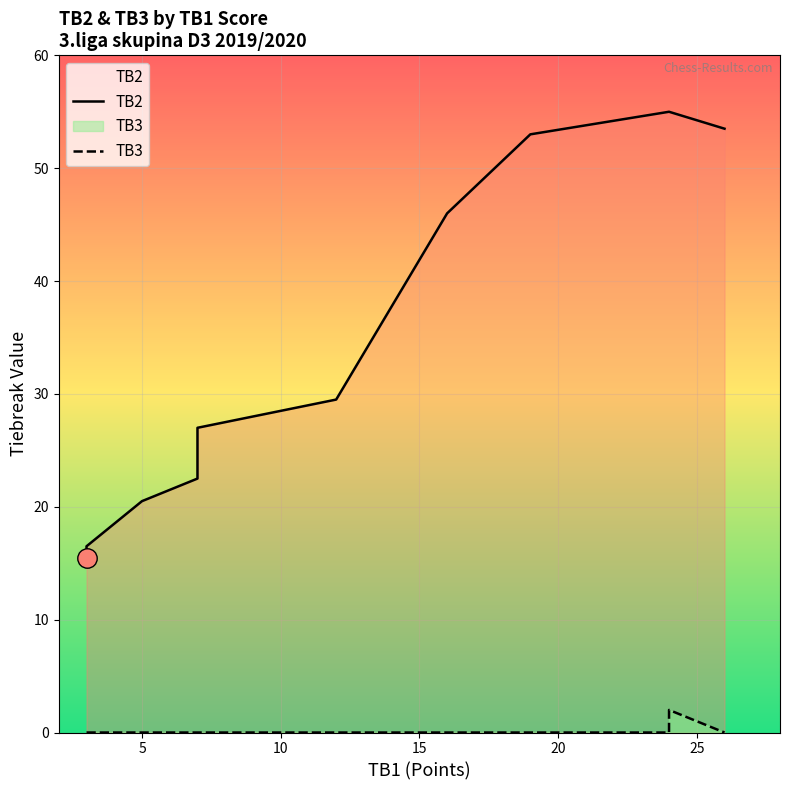

Read the TB2 value at 24.

55.0